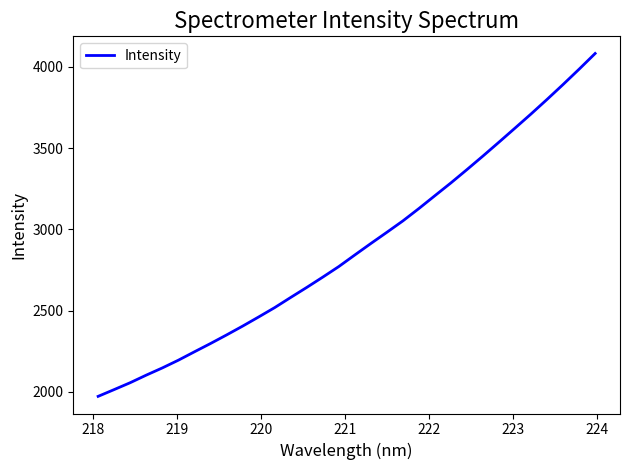

How many lines are shown in the chart?

1